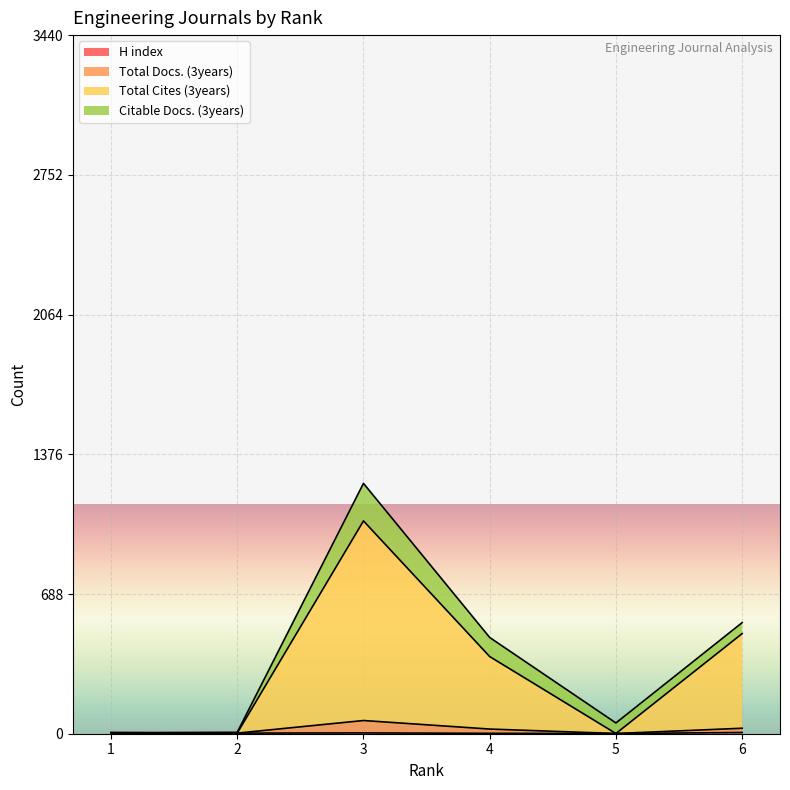

How many interior local peaks does the Total Cites (3years) series have?

1